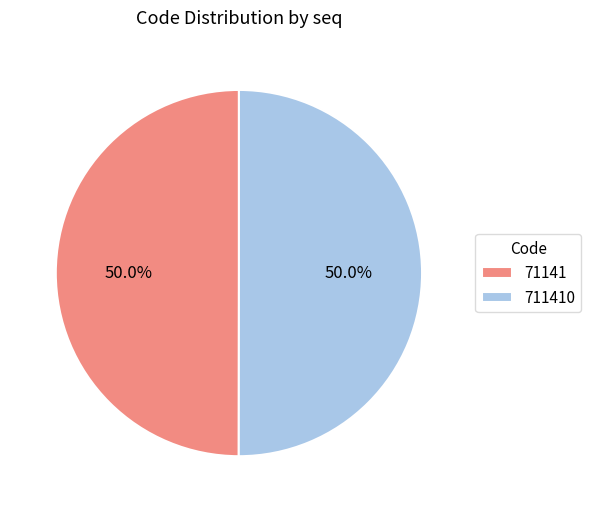

Is the sum of 711410 and 71141 greater than half?

Yes